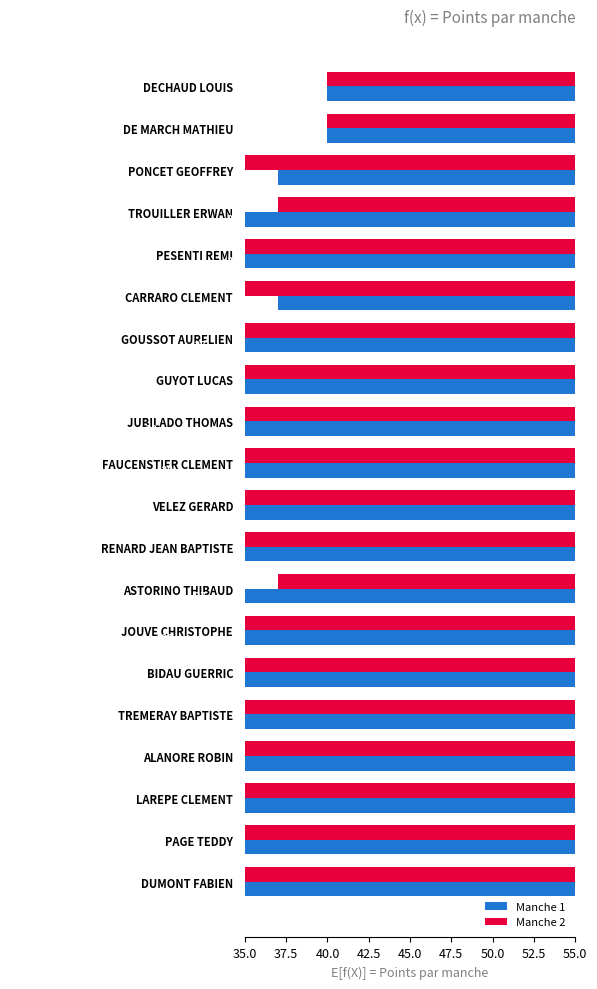

List the series in order of their overall mean, lowest first.

Manche 2, Manche 1